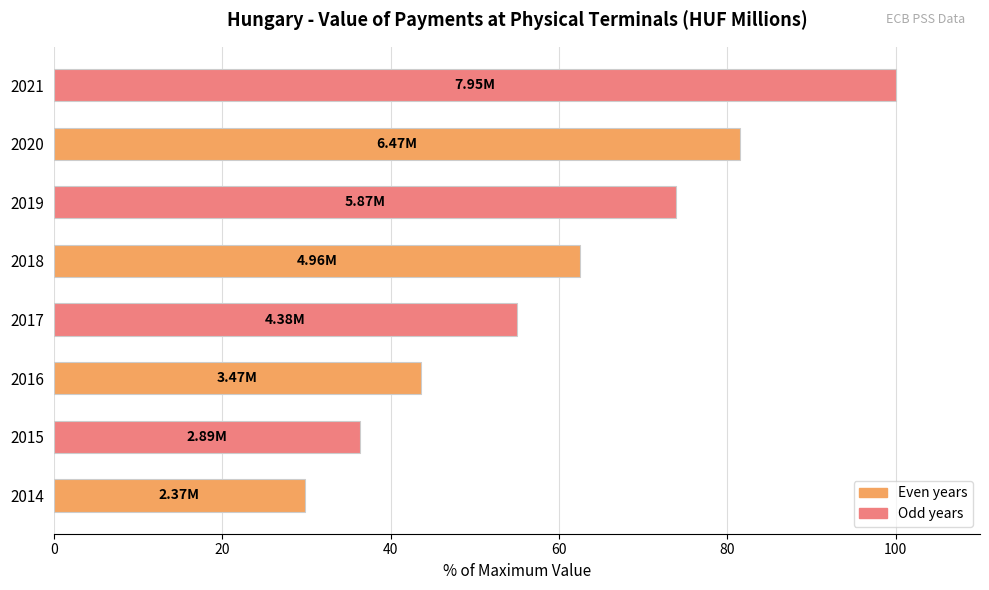

What is the sum of all values?

482.7